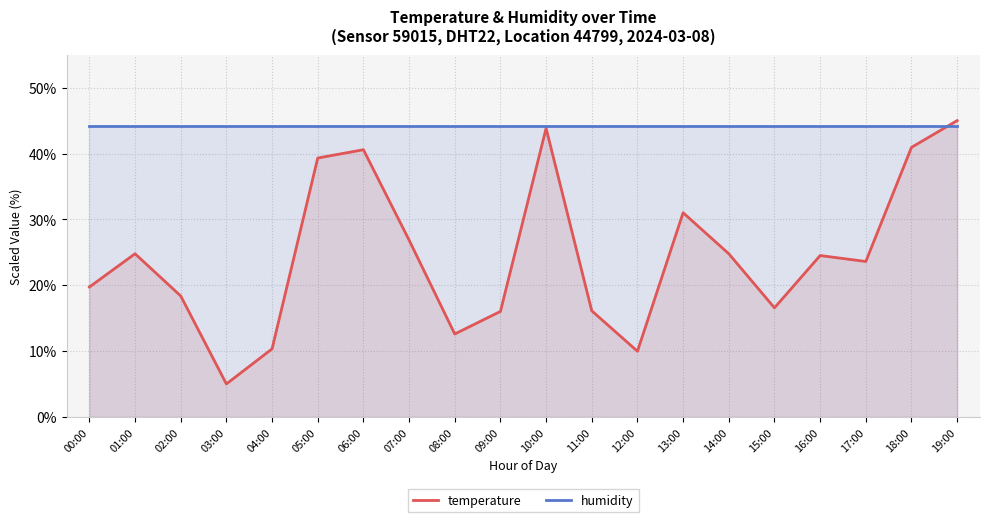

Between 00:00 and 01:00, which series saw the biggest shift?

temperature